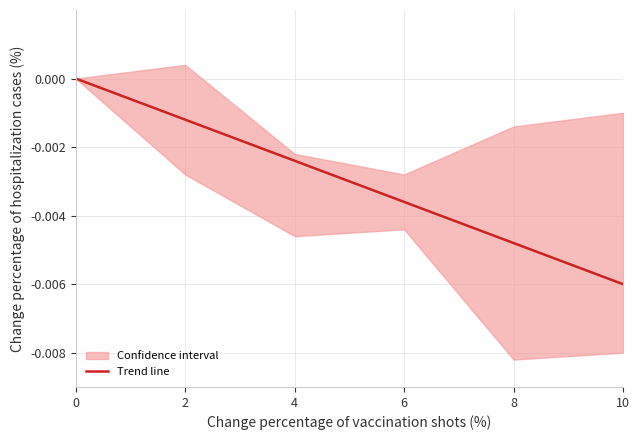

List the labels in order of value, smallest first.

10, 8, 6, 4, 2, 0